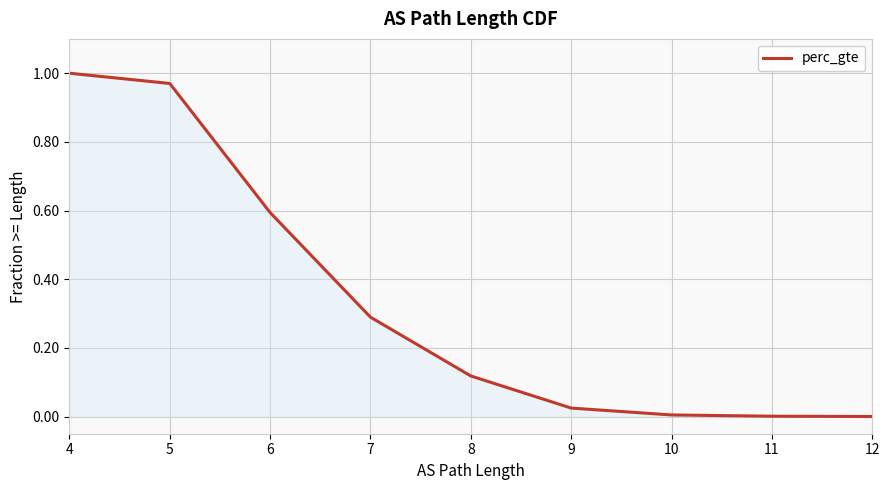

Does the chart display data point markers on the line(s)?

No